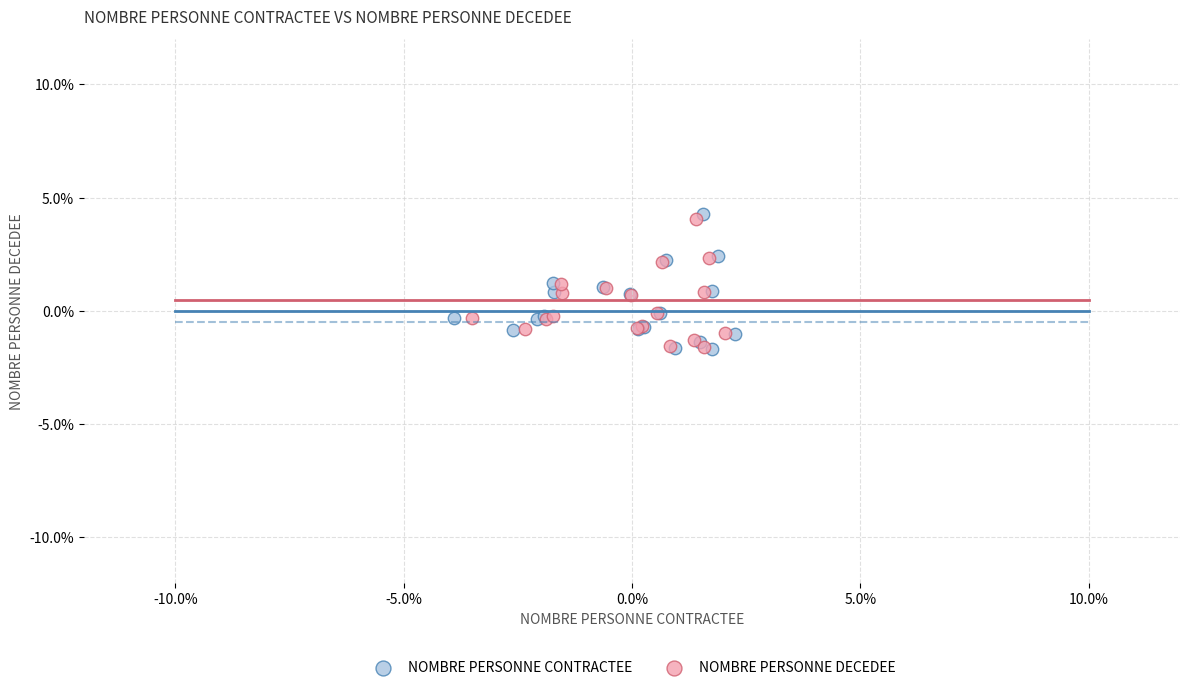

What are all the series names shown in the legend?

NOMBRE PERSONNE CONTRACTEE, NOMBRE PERSONNE DECEDEE